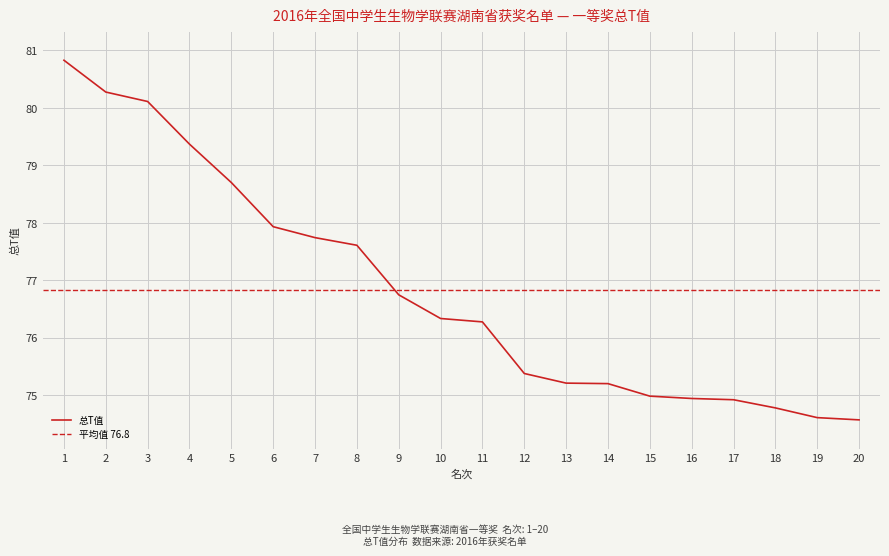

What is the sum of all values?

1536.6